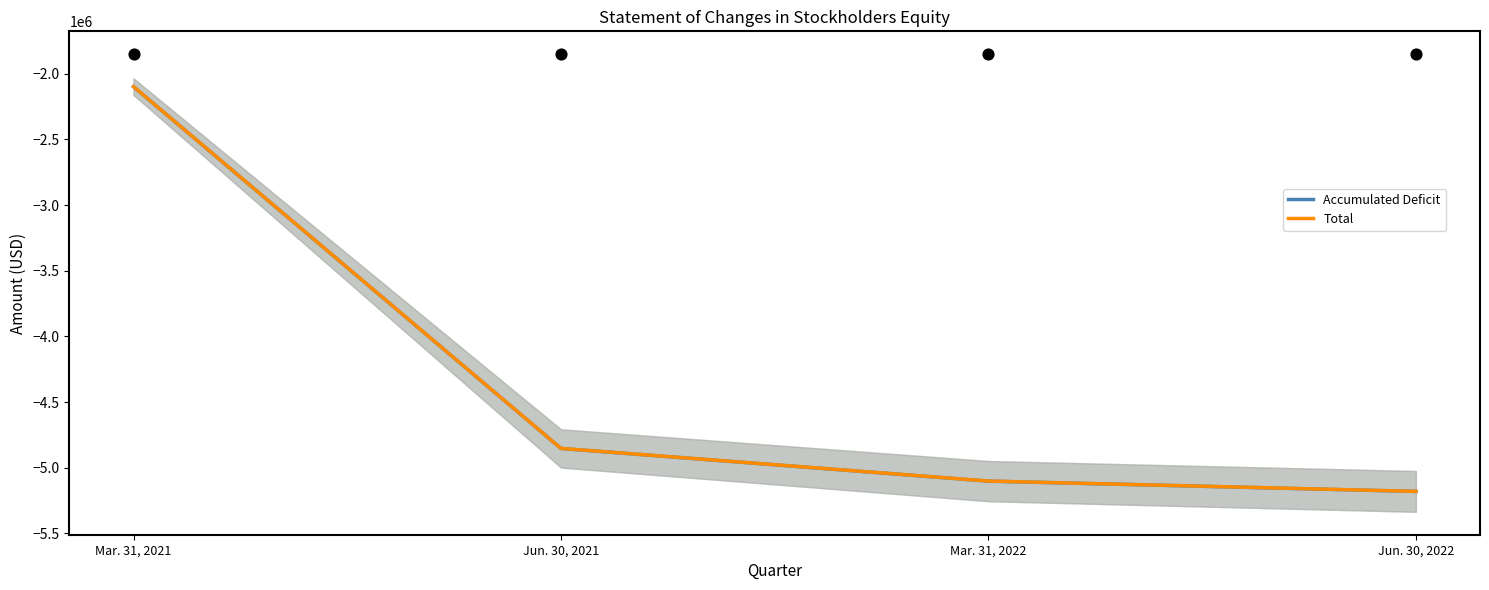

Which series contains the lowest Y value?

Accumulated Deficit